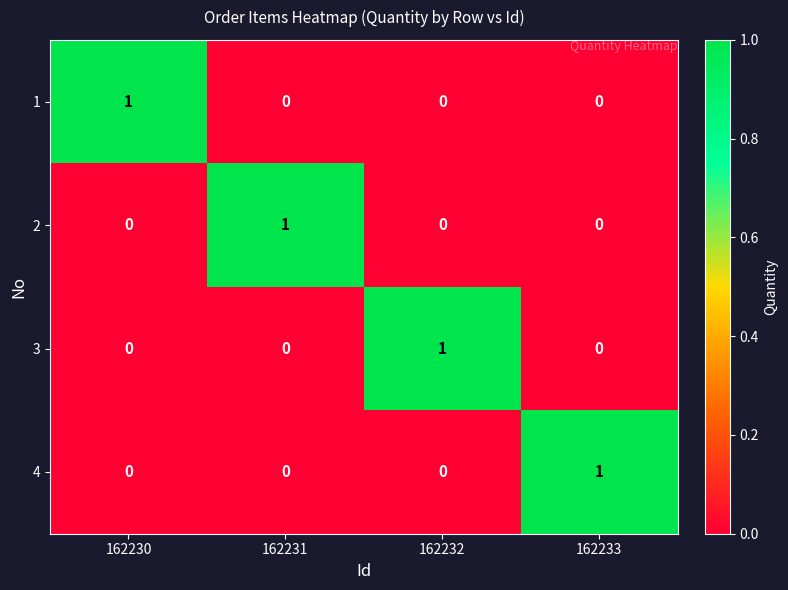

Reading left to right, extract all data points from this chart.

1: 1	0	0	0
2: 0	1	0	0
3: 0	0	1	0
4: 0	0	0	1